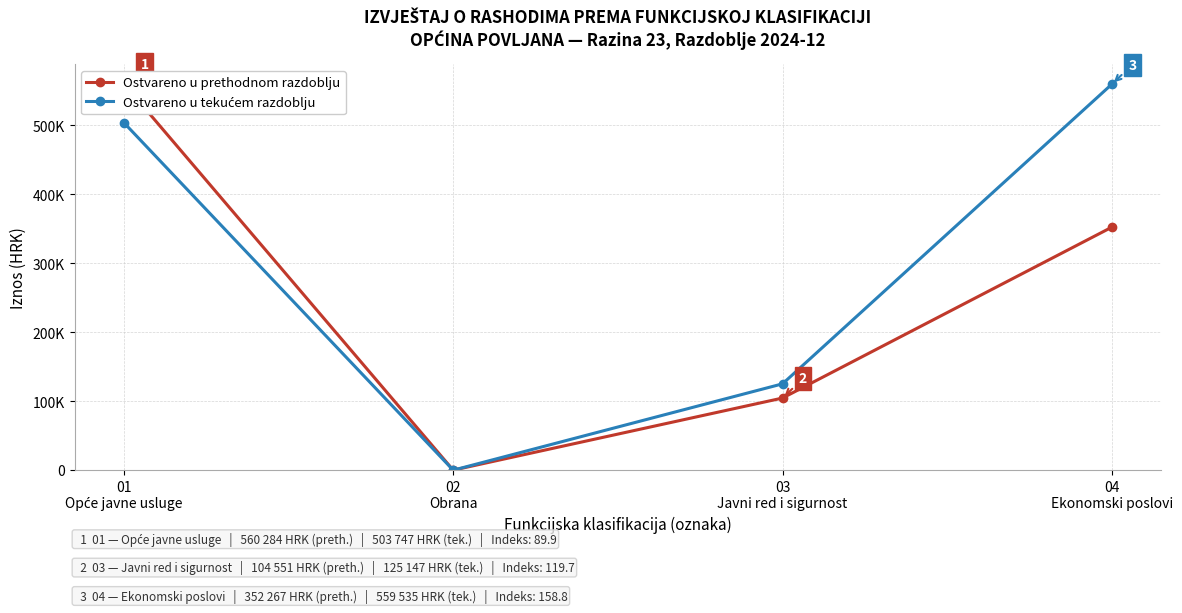

What is the label of the 4th point from the right?

01
Opće javne usluge